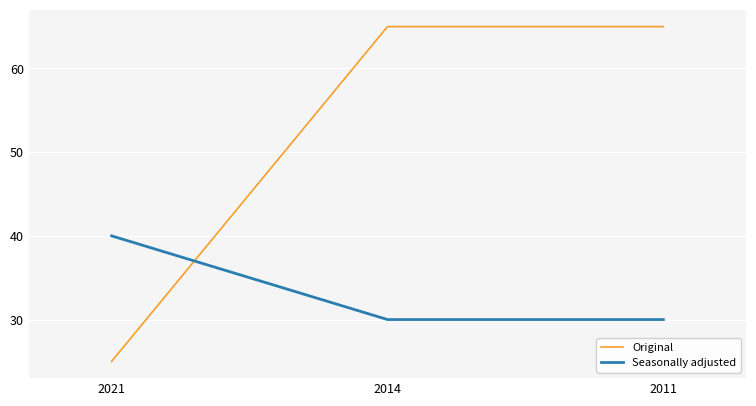

The Seasonally adjusted series shows 25 at 2021. True or false?

False